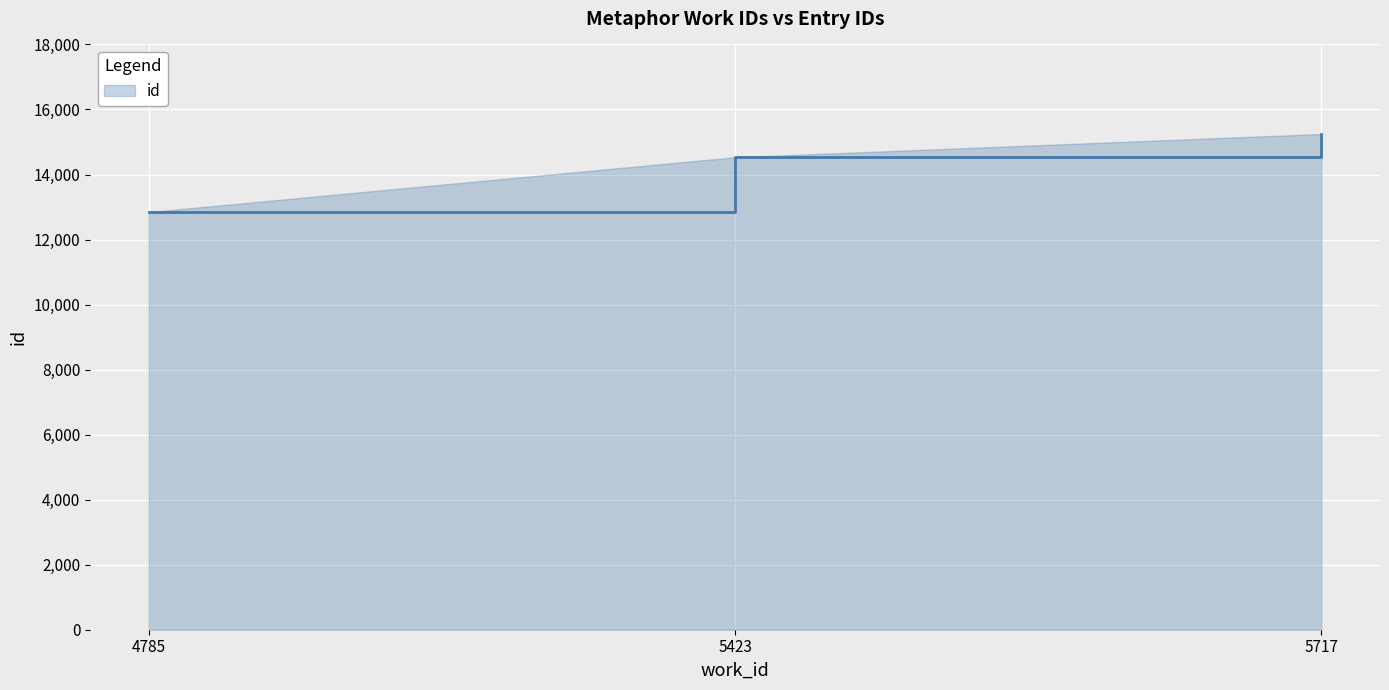

What is the difference between the values at 5423 and 4785?

1686